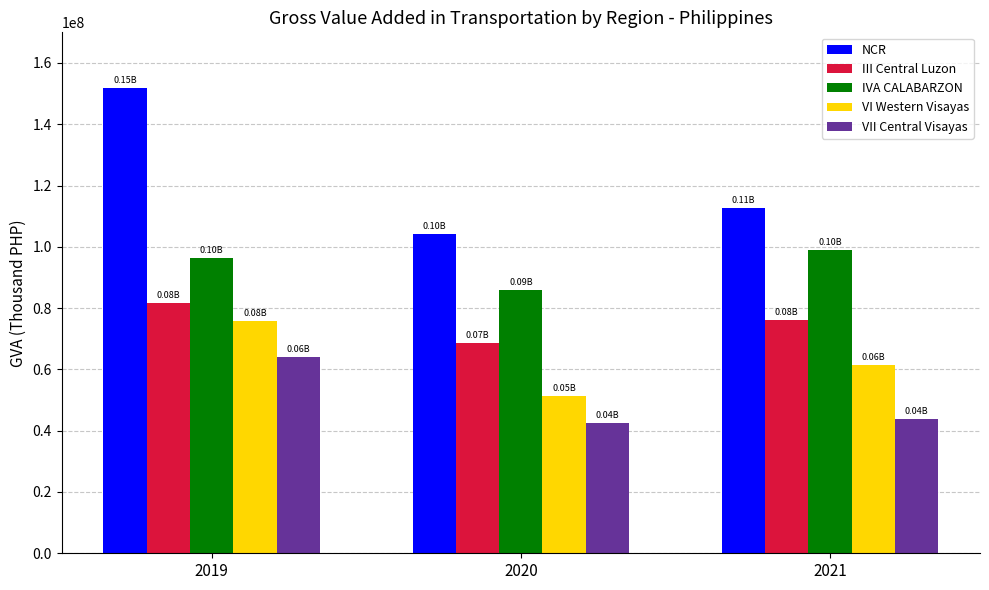

What is the difference between the VII Central Visayas values at 2019 and 2020?

21487877.0